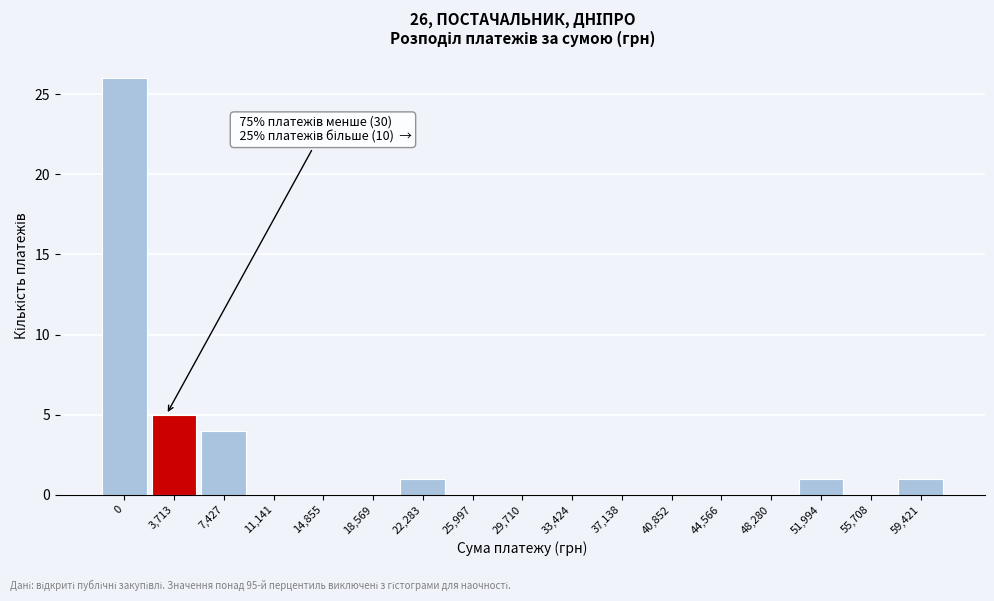

Reading left to right, list all the values displayed in this chart.

0=26	3,713=5	7,427=4	11,141=0	14,855=0	18,569=0	22,283=1	25,997=0	29,710=0	33,424=0	37,138=0	40,852=0	44,566=0	48,280=0	51,994=1	55,708=0	59,421=1